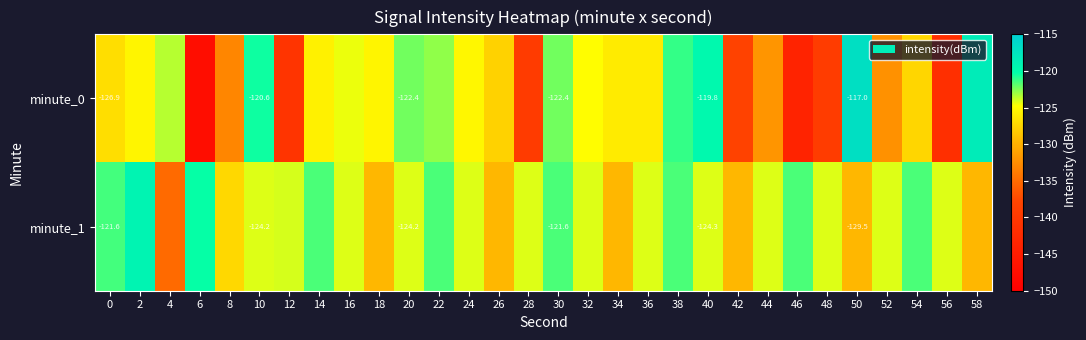

The value of minute_1 at 12 is -84.2. True or false?

False